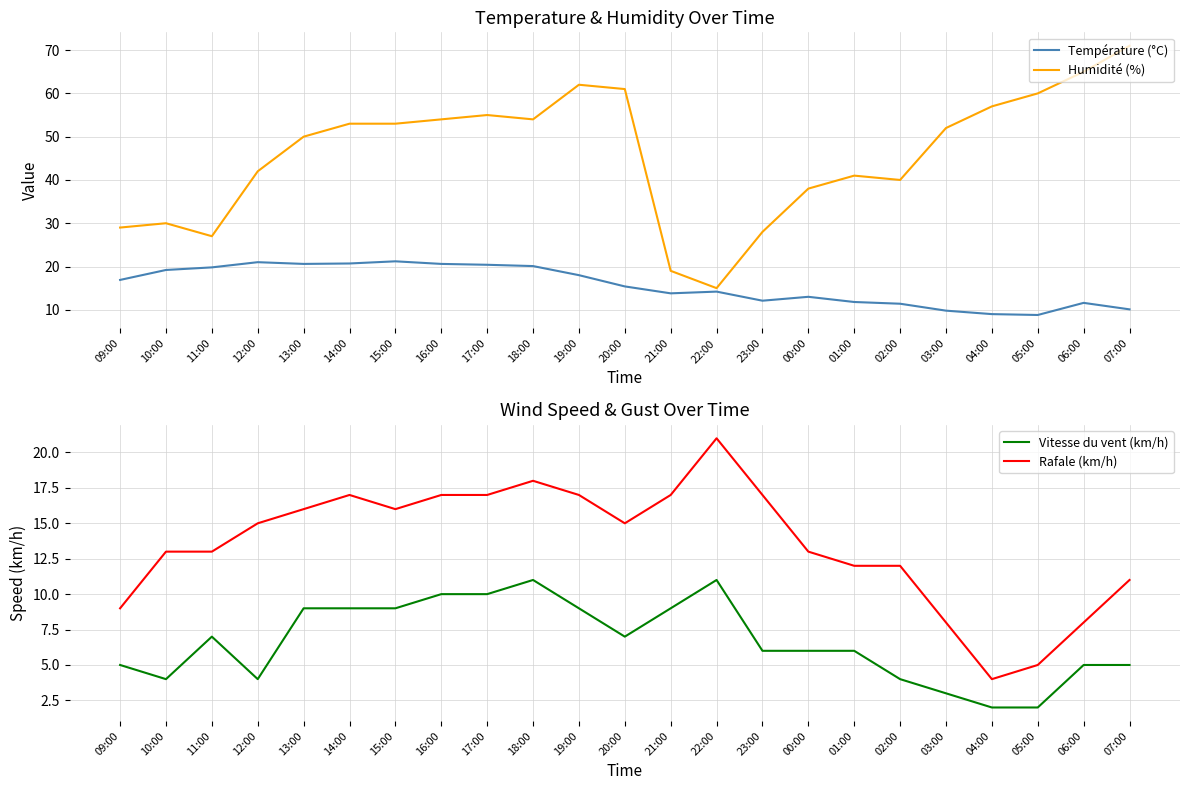

What are all the series names shown in the legend?

Température (°C), Humidité (%), Vitesse du vent (km/h), Rafale (km/h)